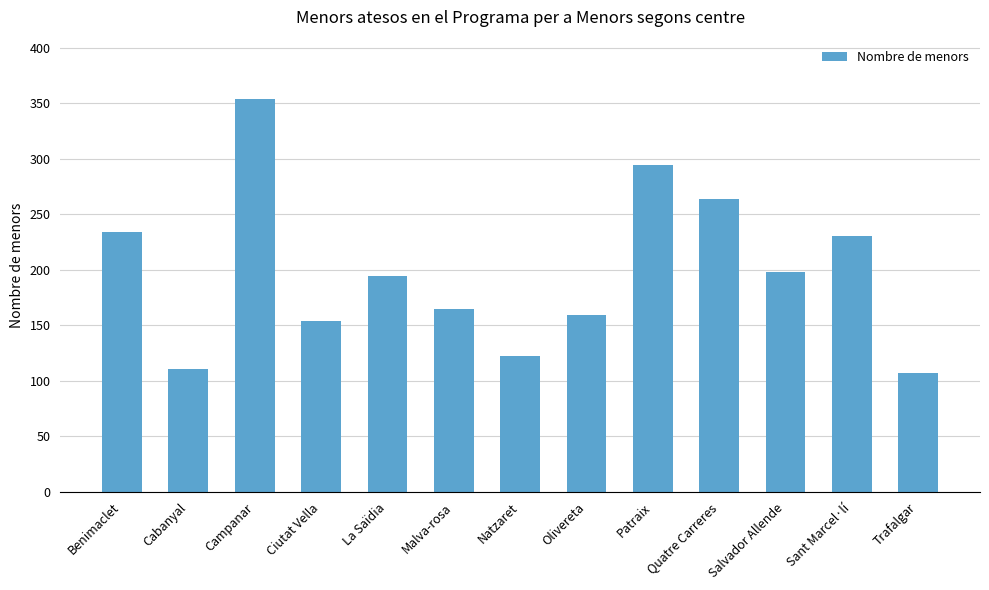

Approximately how many times larger is the value at Cabanyal compared to Malva-rosa?

0.7